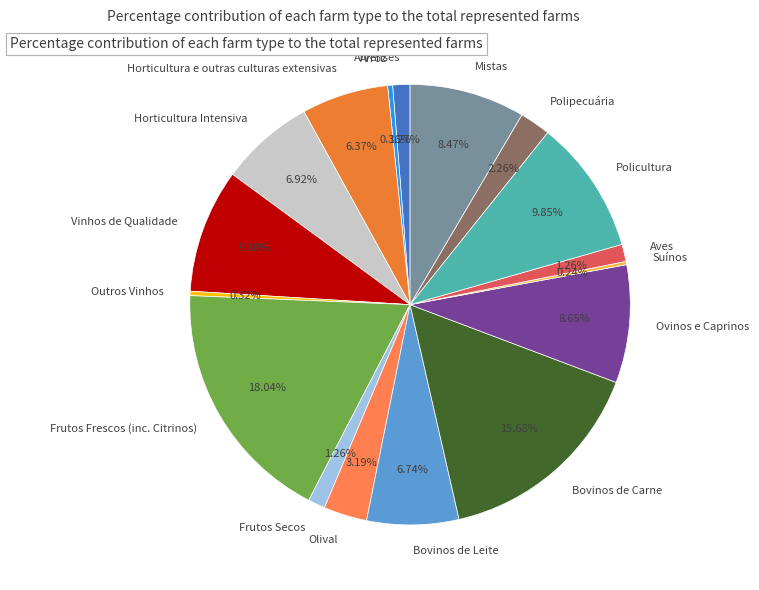

What percentage do Bovinos de Carne and Arroz together represent?

16.0%